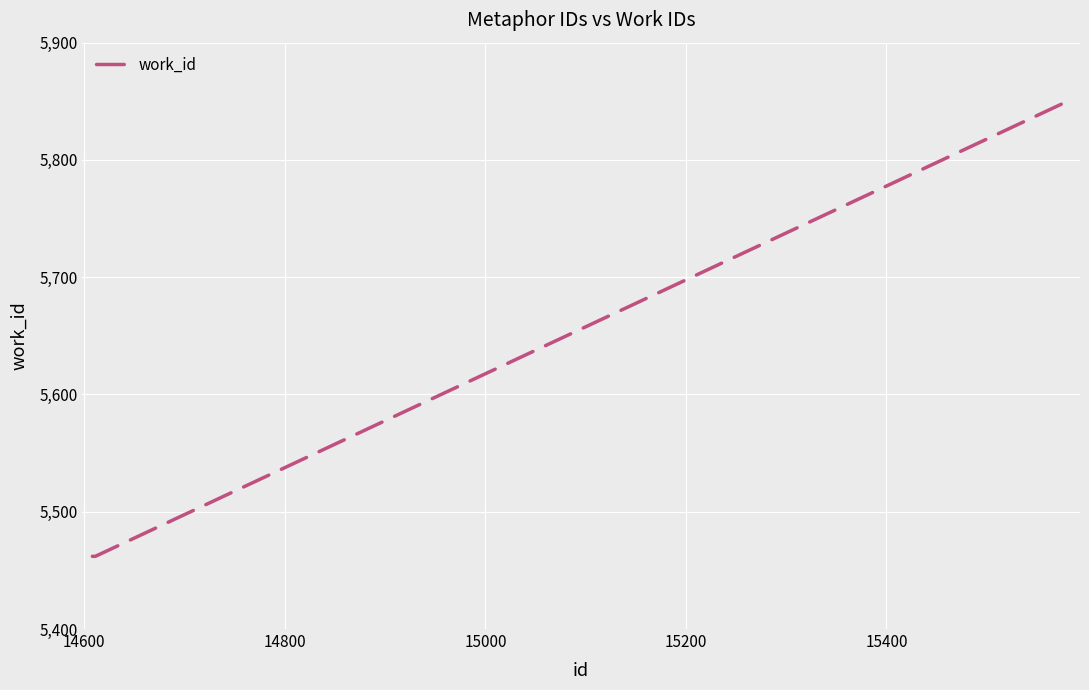

What is the difference between the maximum and minimum values?

389